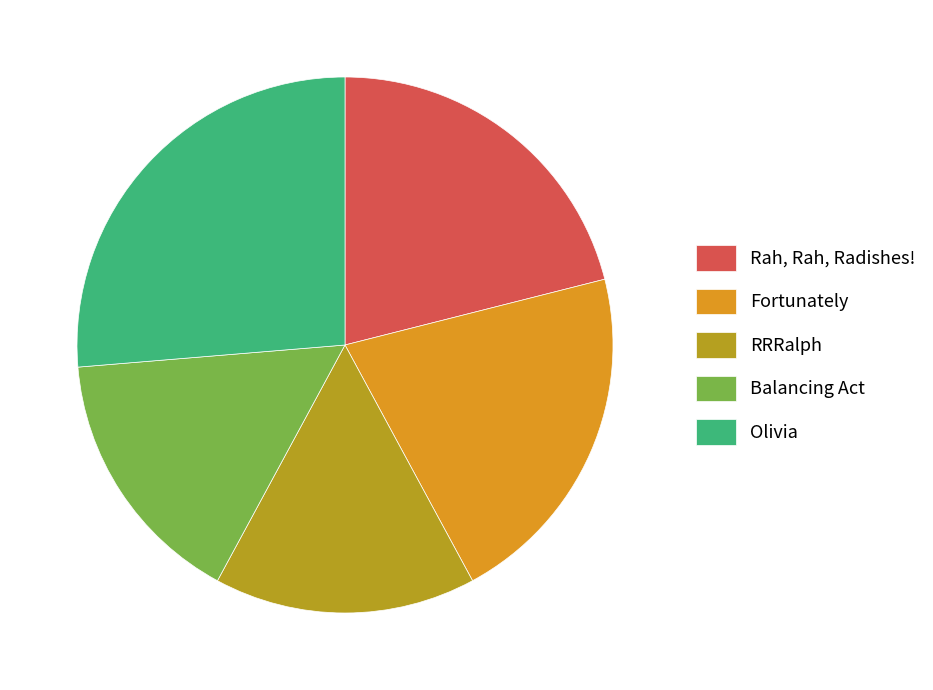

The Balancing Act slice represents 9% of the pie. True or false?

False